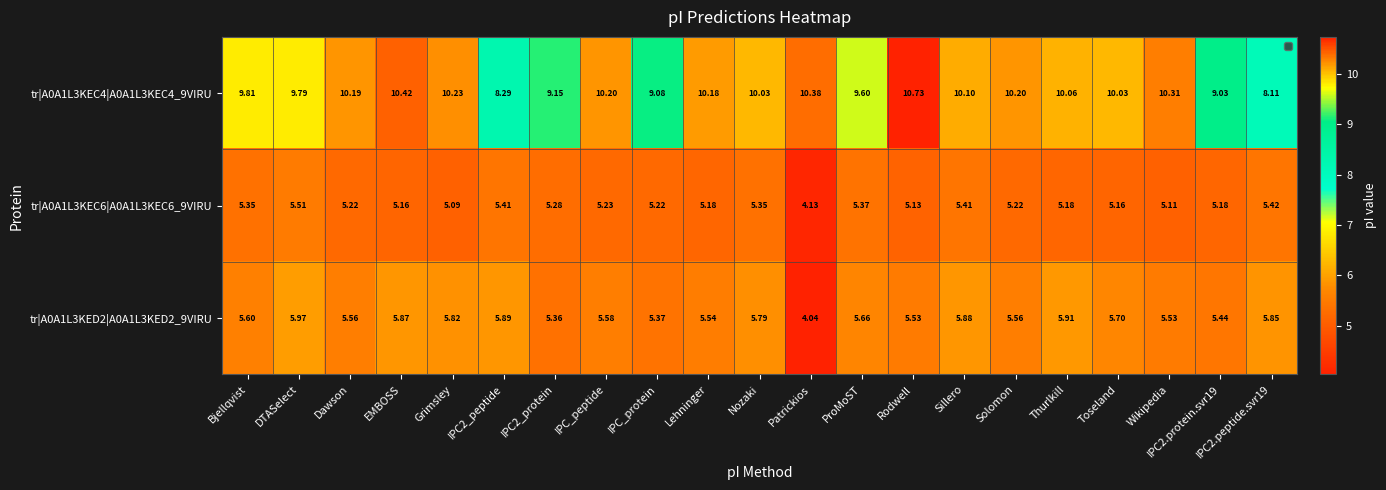

At which category does the chart reach its peak across all series?

Rodwell